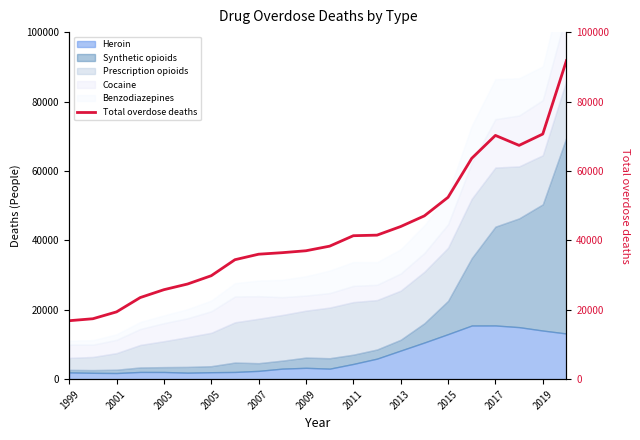

Does the chart have visible grid lines?

No